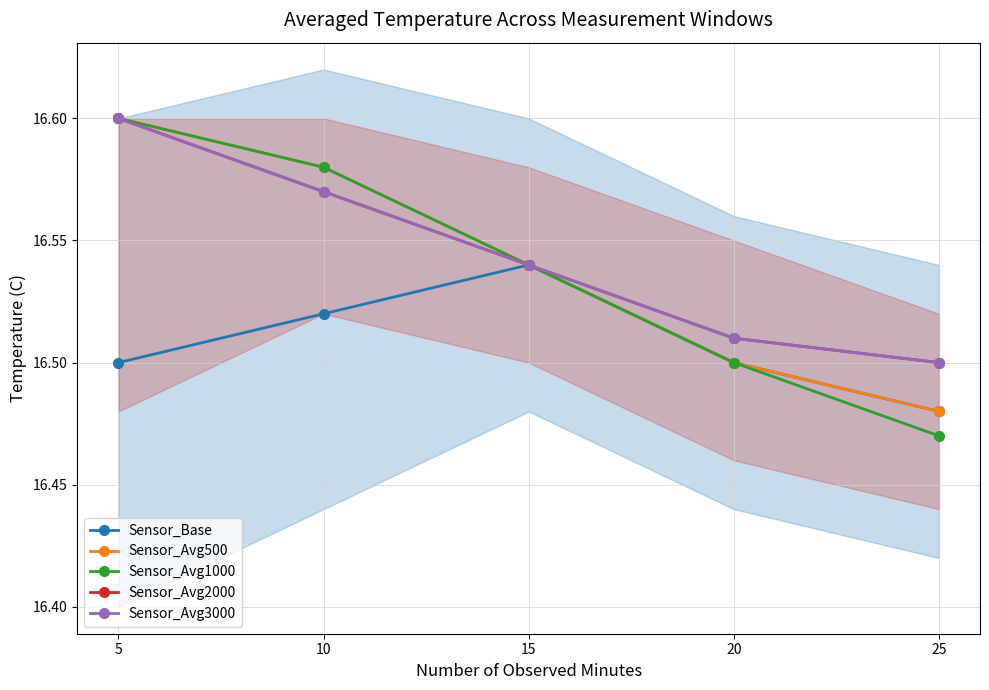

Which series has the largest total across all categories?

Sensor_Avg2000